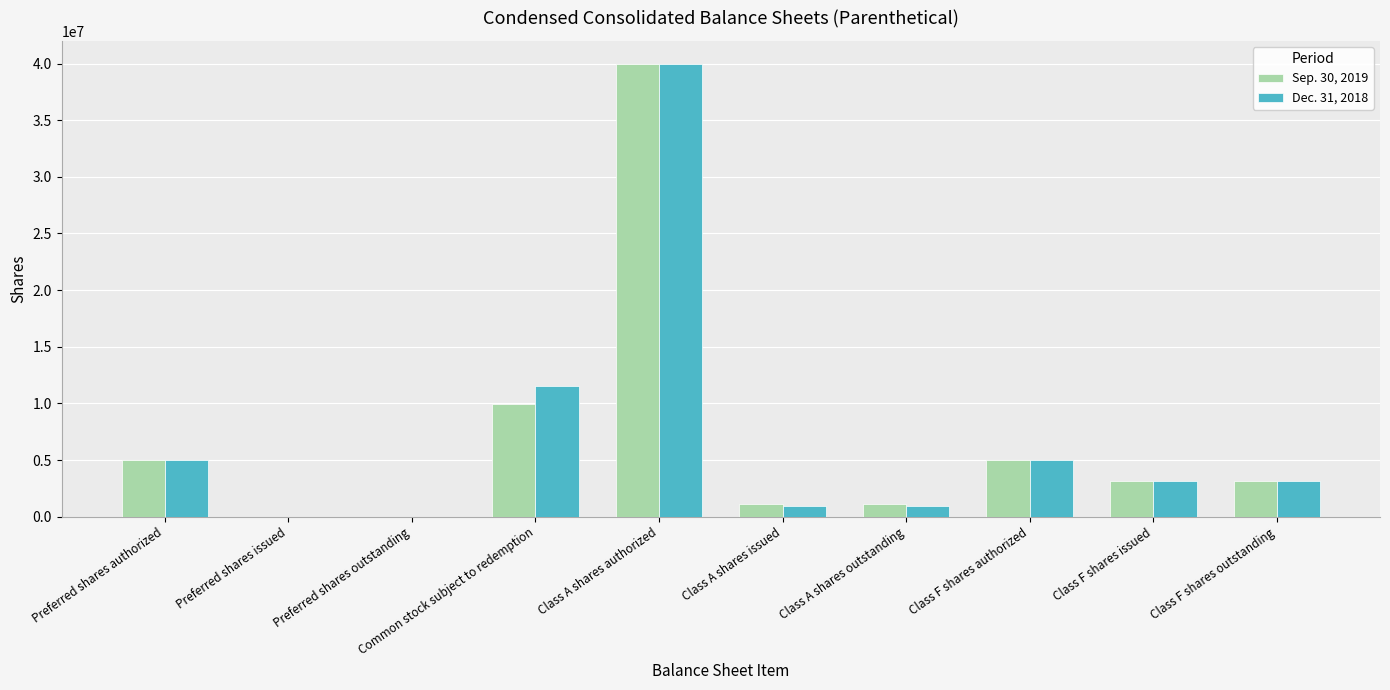

Is the value of Sep. 30, 2019 at Class F shares outstanding greater than the value of Dec. 31, 2018 at Class A shares authorized?

No